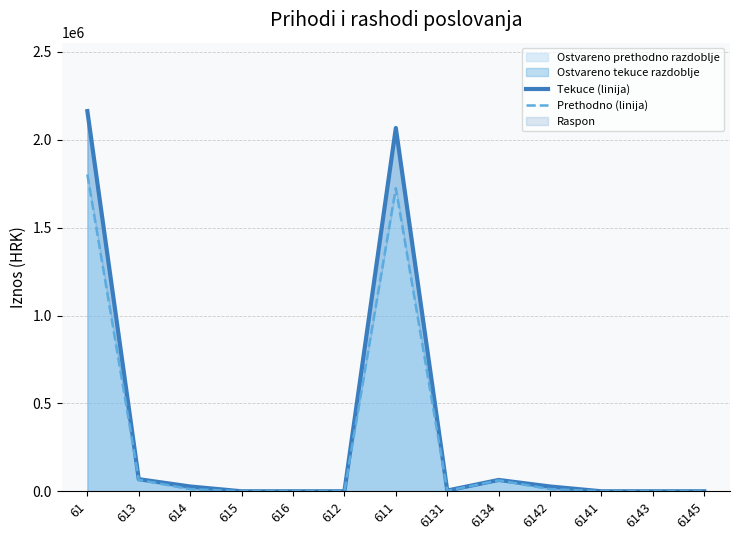

What is the highest value of the Ostvareno tekuce razdoblje series?

2163231.5